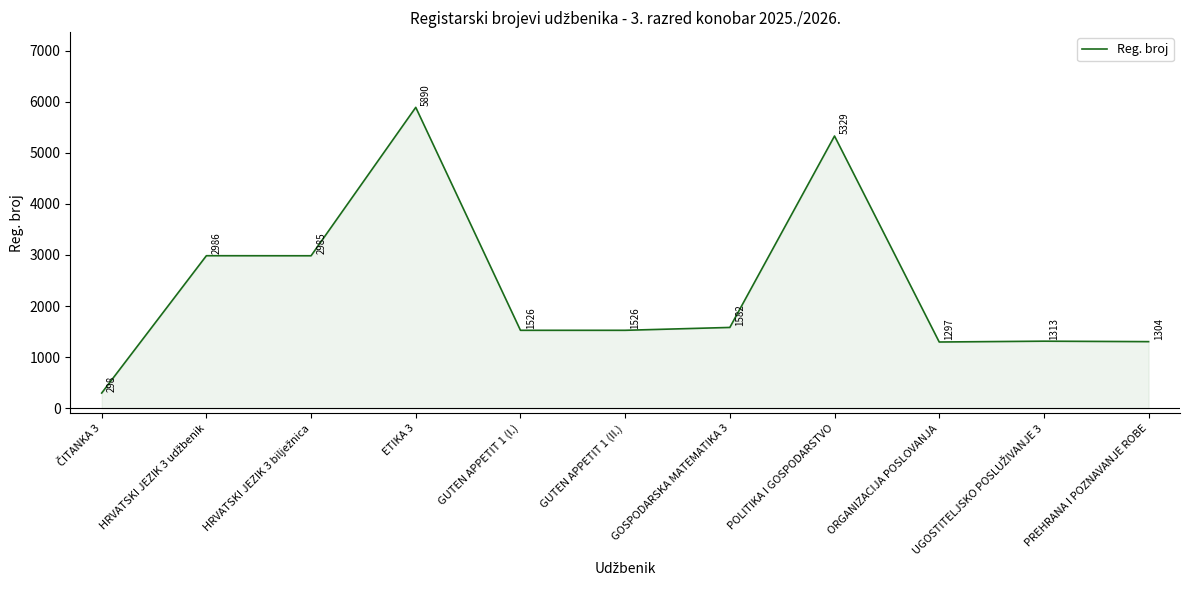

What is the minimum value shown in the chart?

298